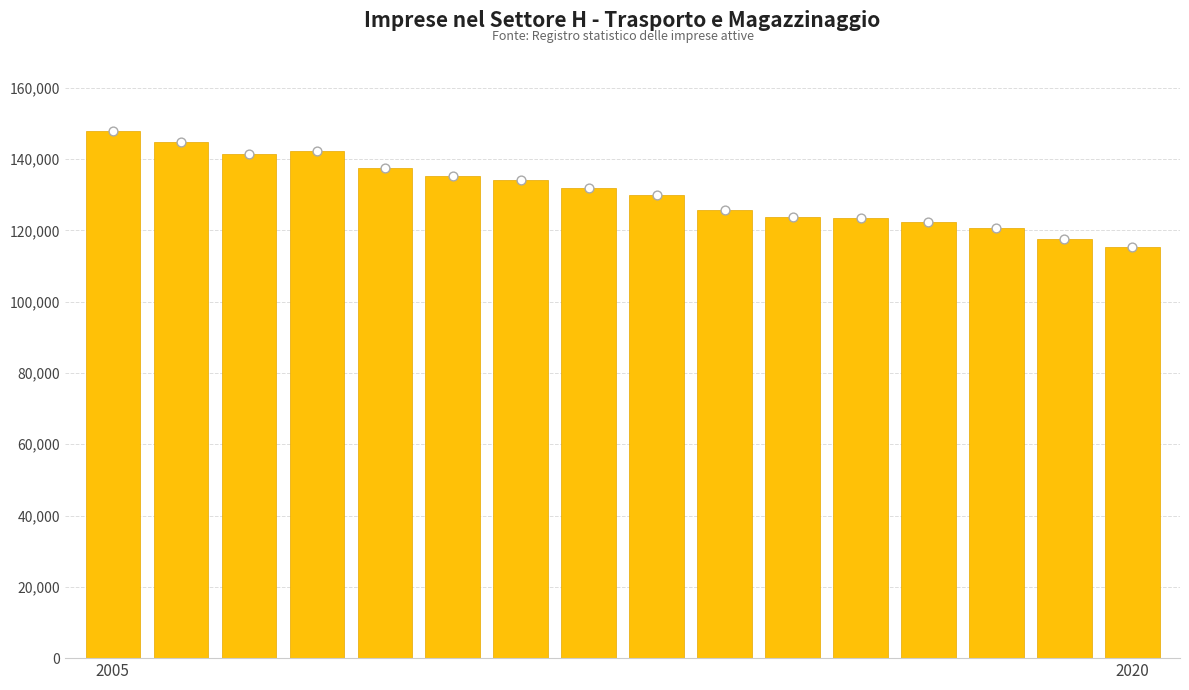

Between 8 and 2020, which is larger?

2020